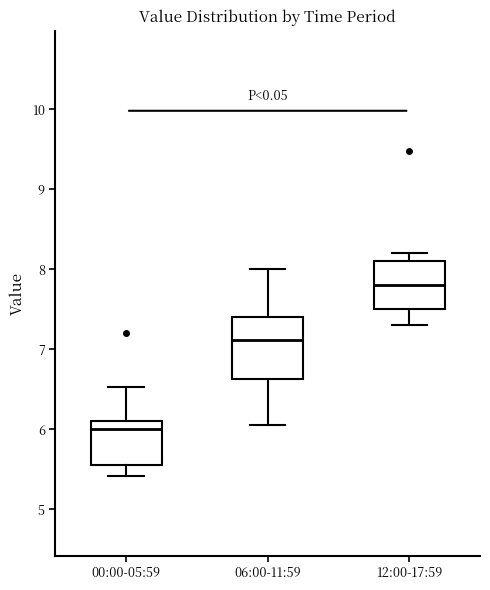

Which box's median line is the lowest?

00:00-05:59